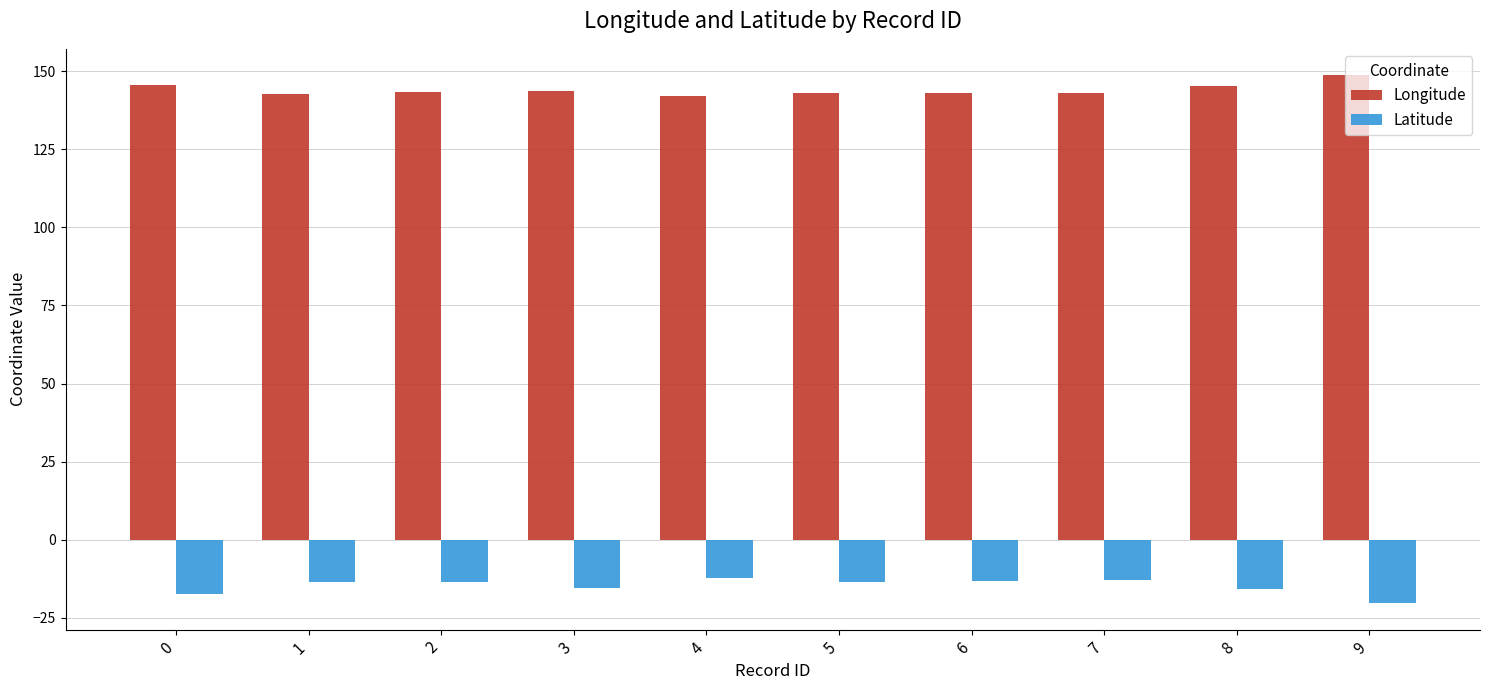

Rank the series at 2 from highest to lowest value.

Longitude, Latitude